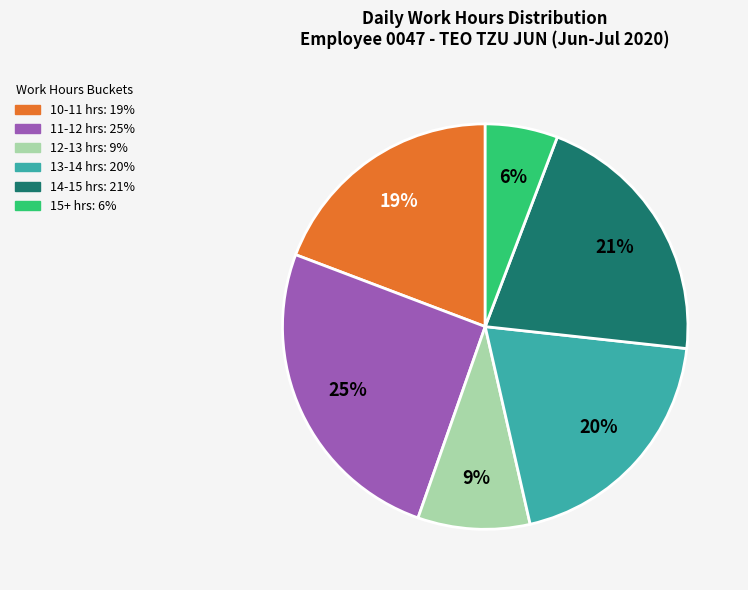

Count the number of slices in the pie.

6